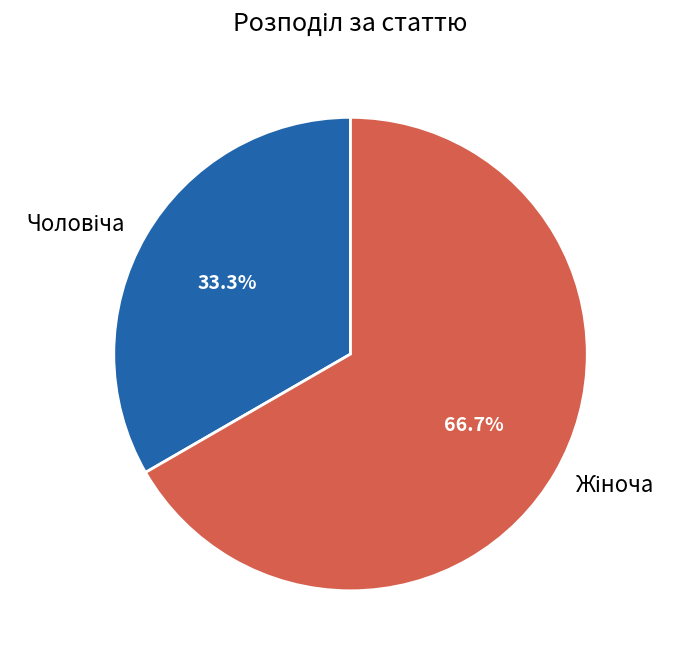

Is there a majority slice in this chart?

Yes